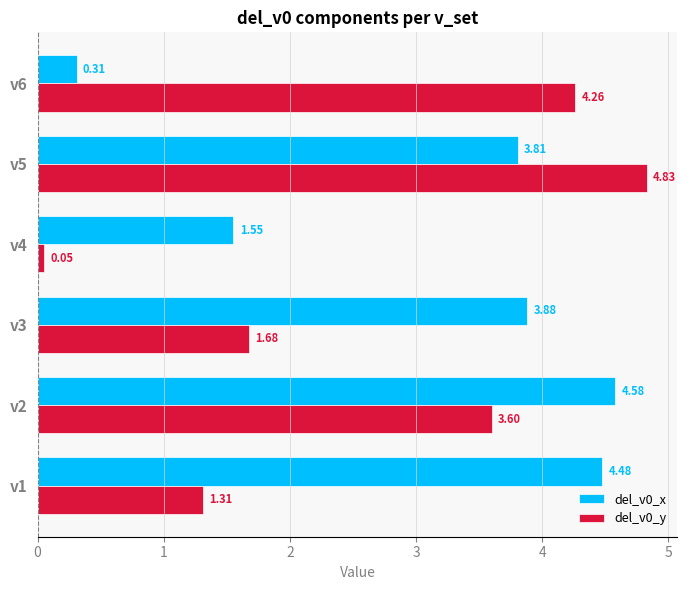

What is the difference between the del_v0_x values at v4 and v5?

2.3